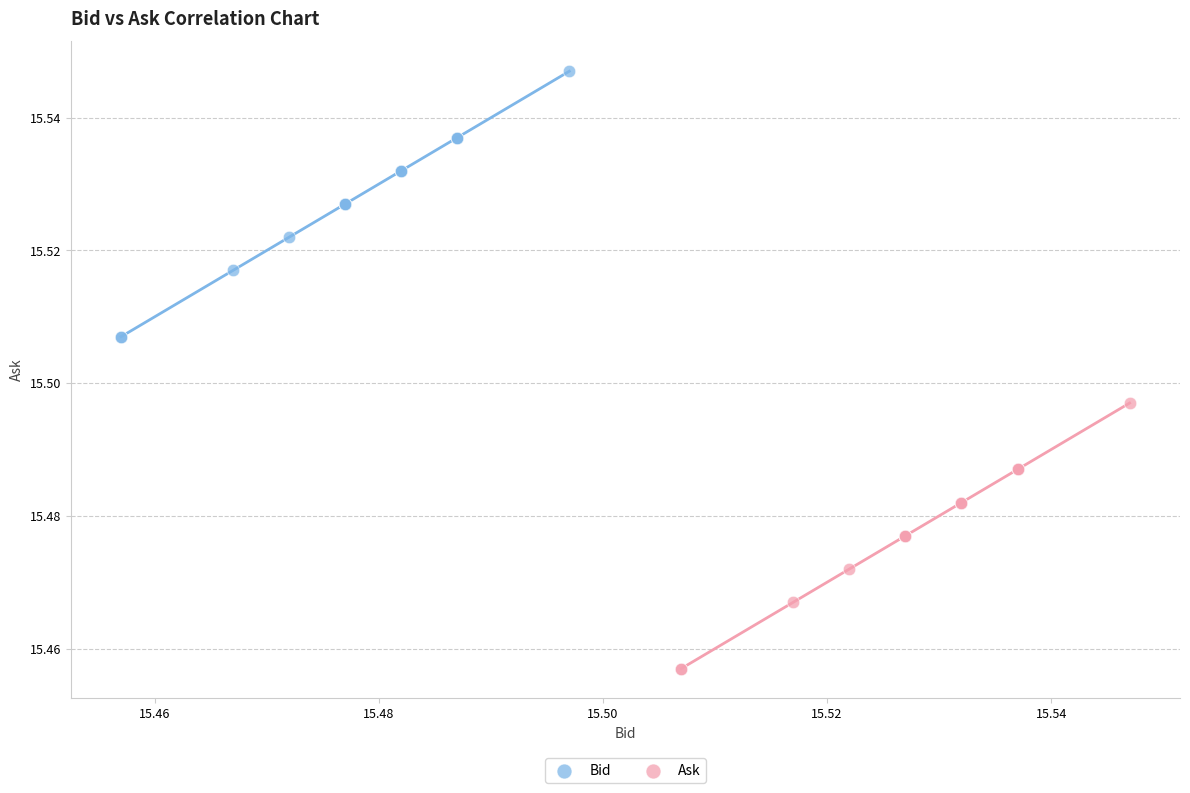

Which series contains the highest Y value?

Bid